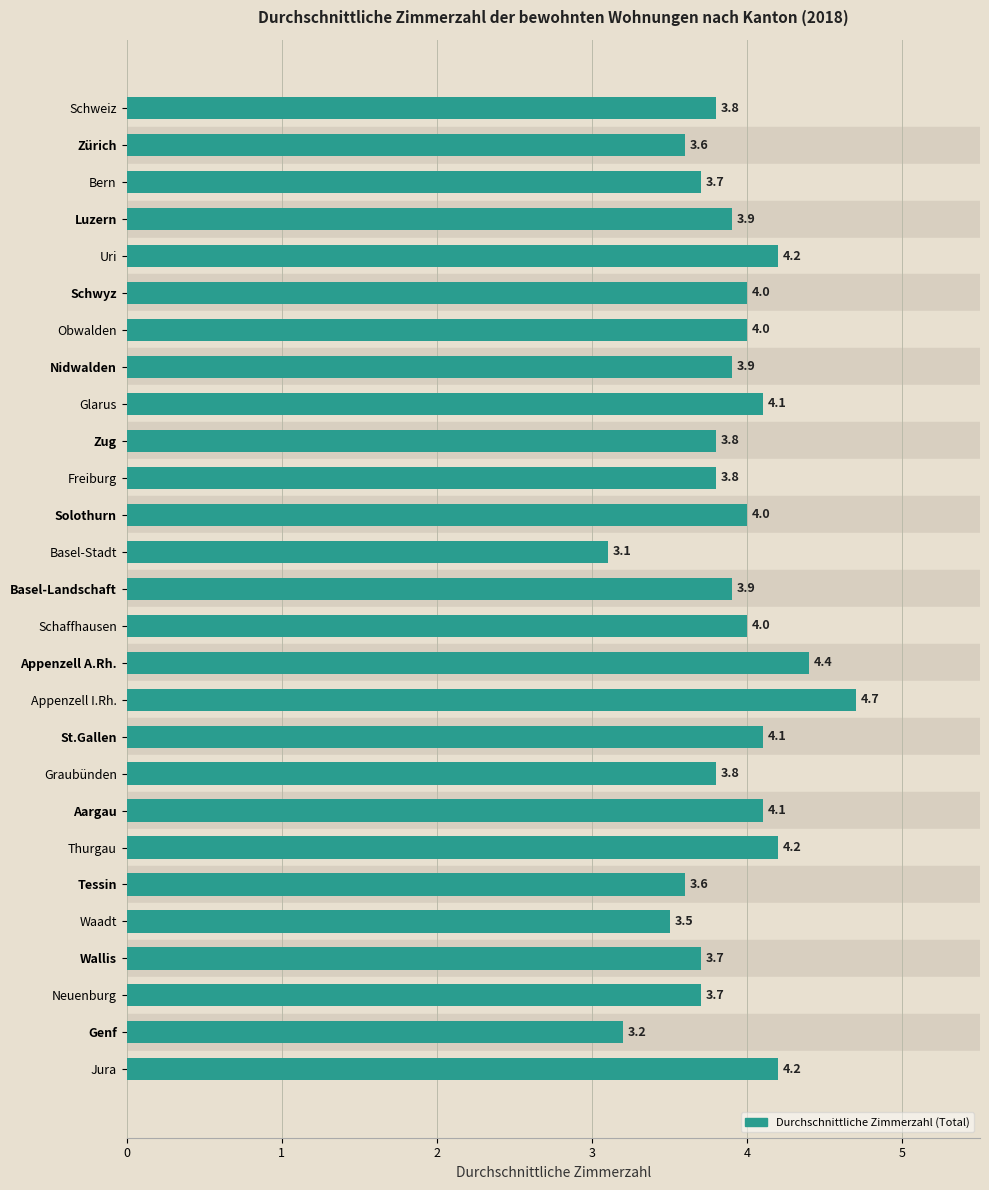

What is the label of the 22nd bar from the top?

Tessin